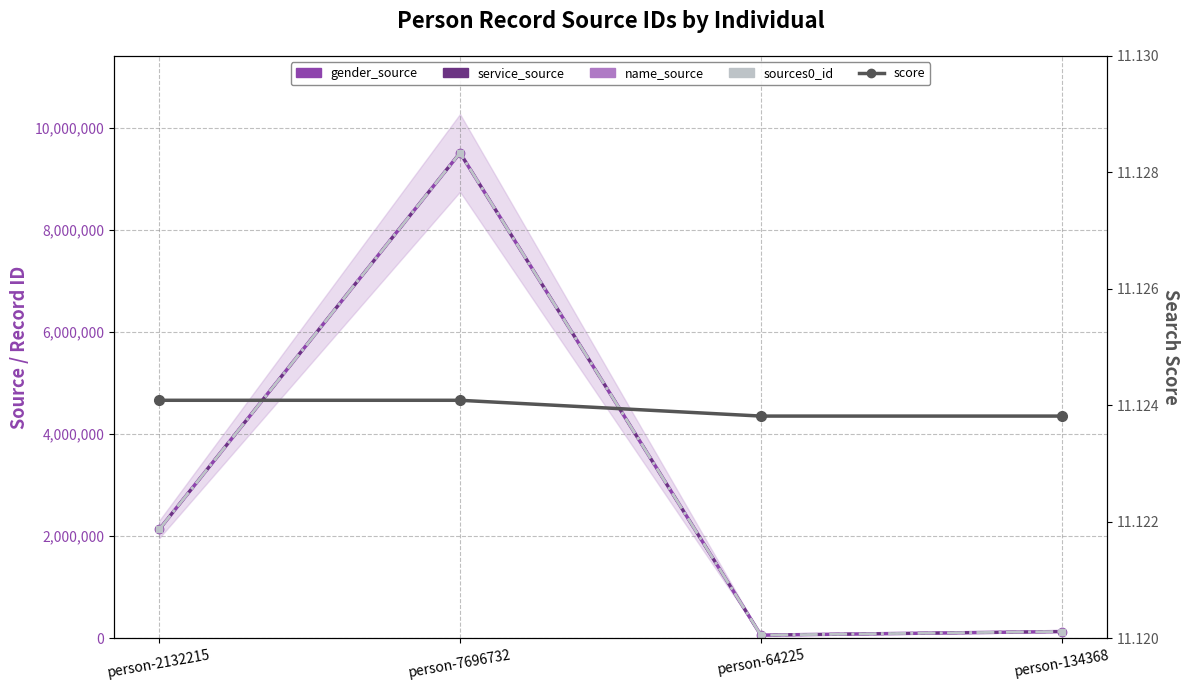

True or false: name_source and service_source intersect in this chart.

False